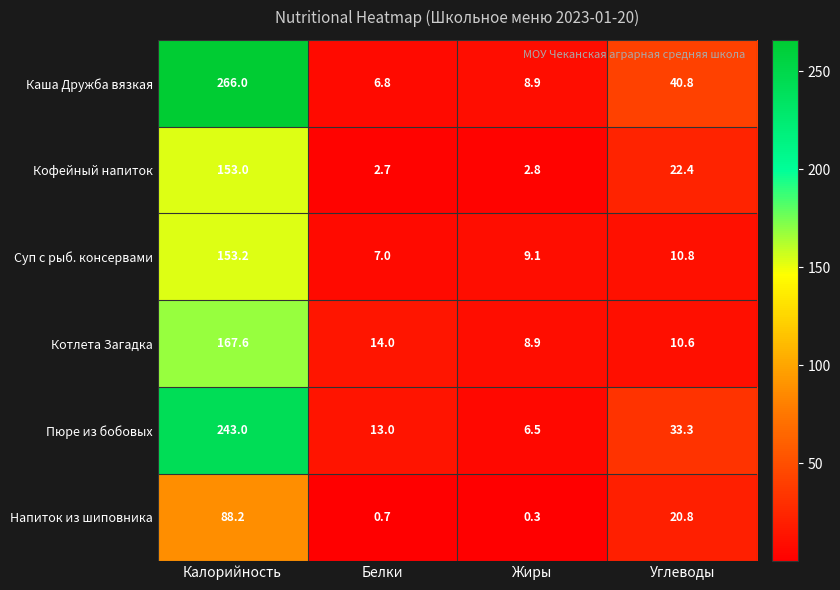

Reading left to right, extract all data points from this chart.

Каша Дружба вязкая: 266.0	6.8	8.9	40.8
Кофейный напиток: 153.0	2.7	2.8	22.4
Суп с рыб. консервами: 153.2	7.0	9.1	10.8
Котлета Загадка: 167.6	14.0	8.9	10.6
Пюре из бобовых: 243.0	13.0	6.5	33.3
Напиток из шиповника: 88.2	0.7	0.3	20.8